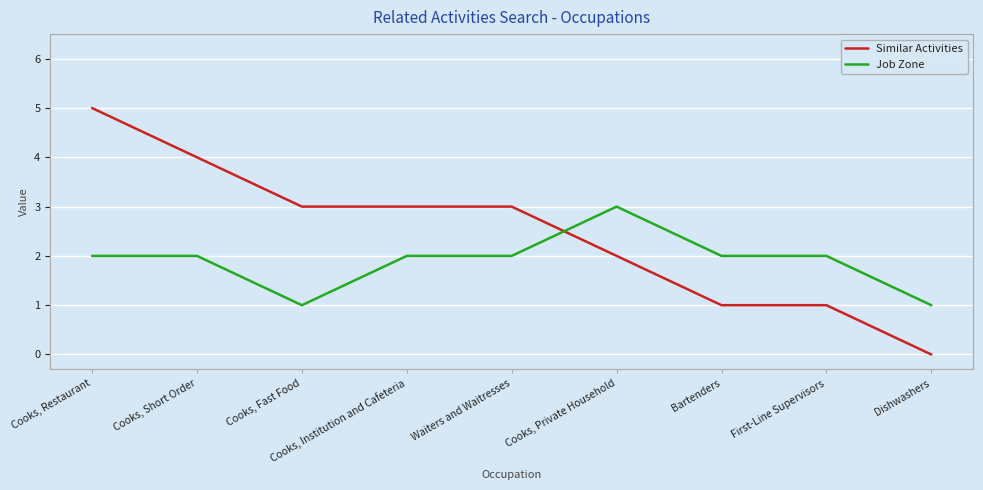

Which series has the largest total across all categories?

Similar Activities